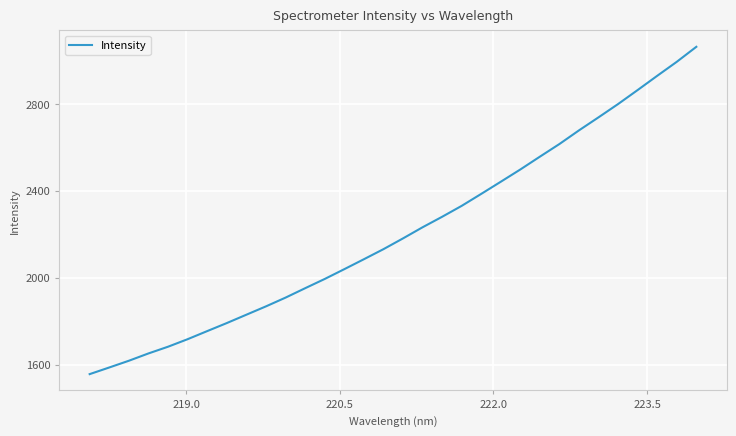

What is the difference between the maximum and minimum values?

1507.7